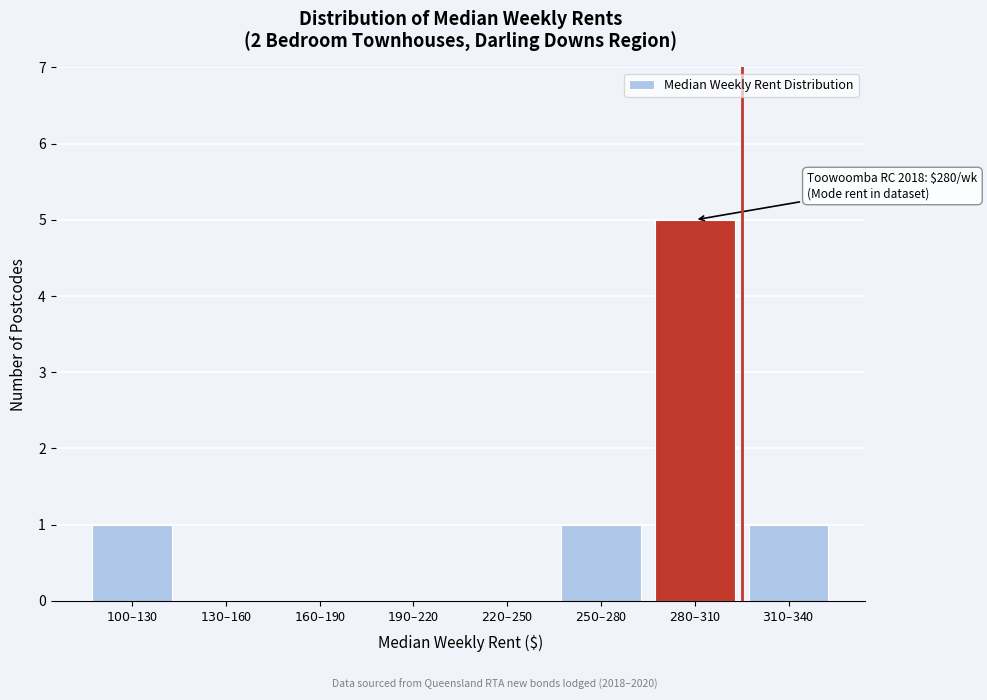

What is the sum of all values?

8